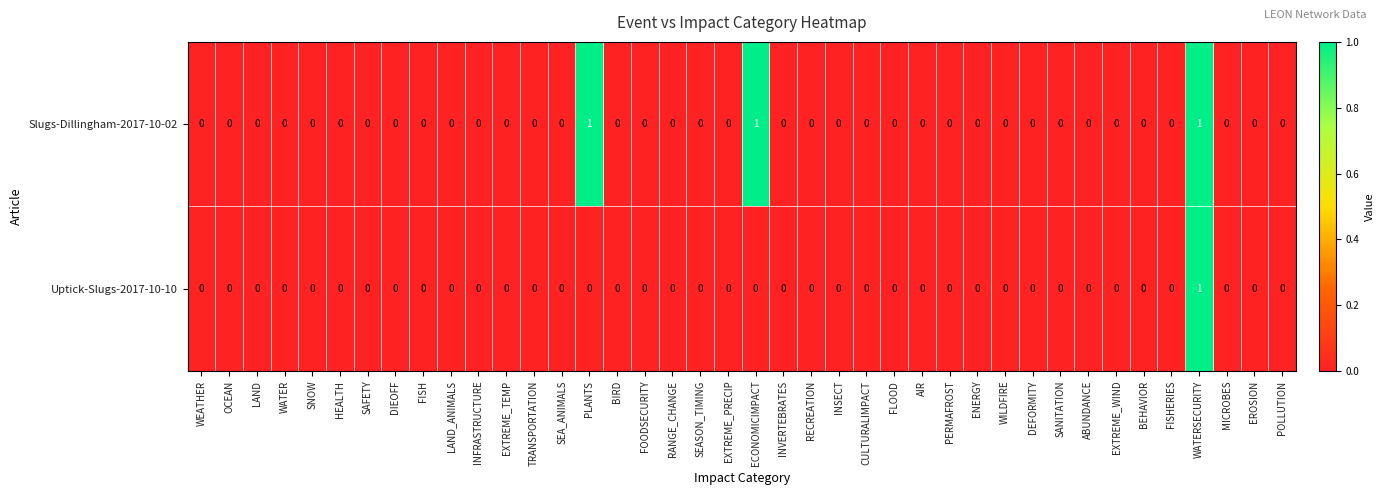

Is it true that Uptick-Slugs-2017-10-10 equals 0 at POLLUTION?

True